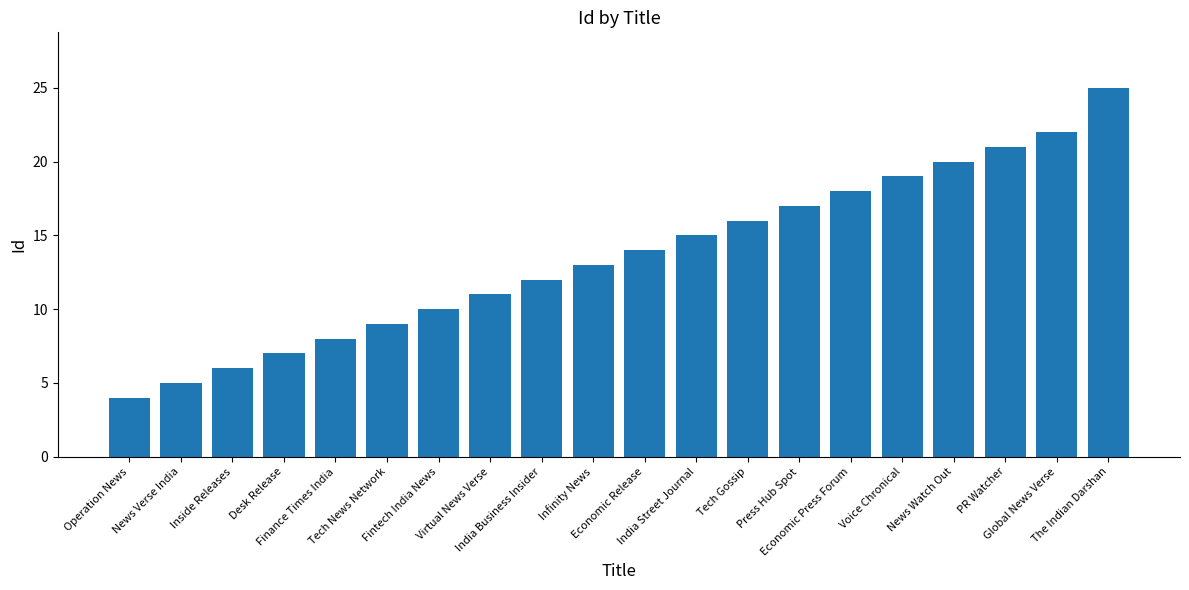

True or false: the data shows 17 at Press Hub Spot.

True